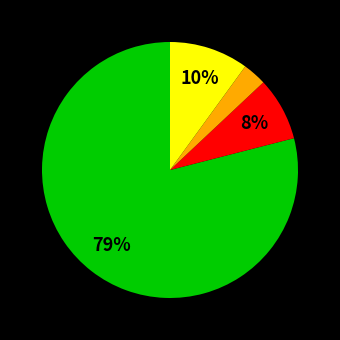

To the nearest percent, what is the average slice percentage?

25%